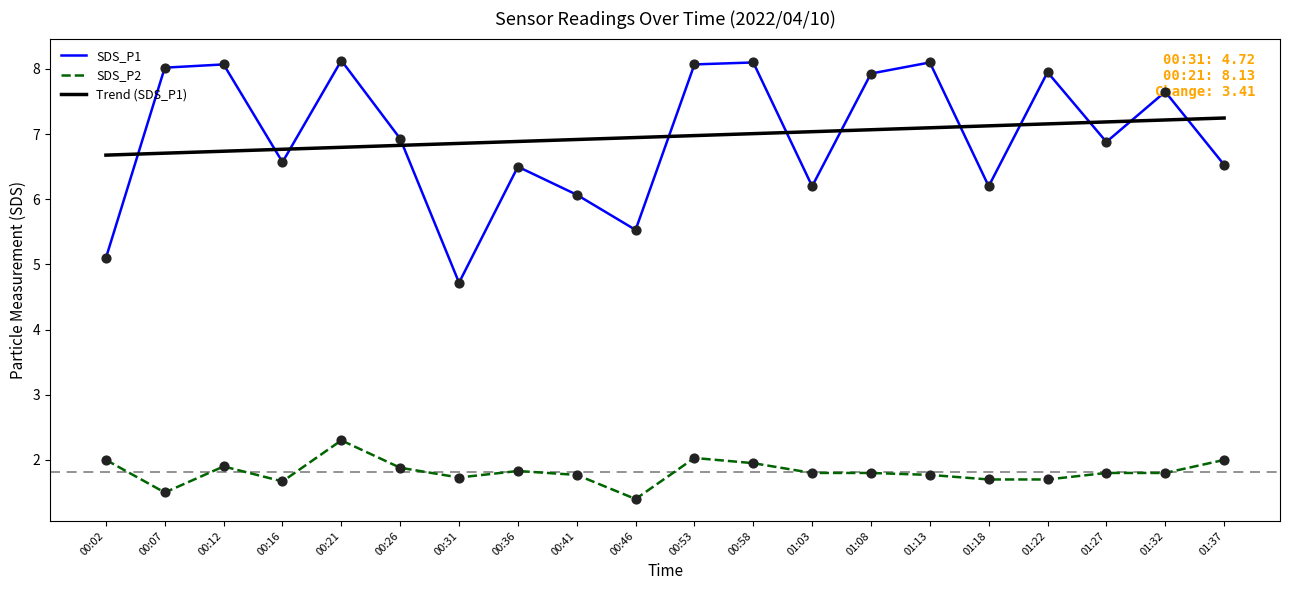

Which series changed the most between 00:26 and 01:13?

SDS_P1